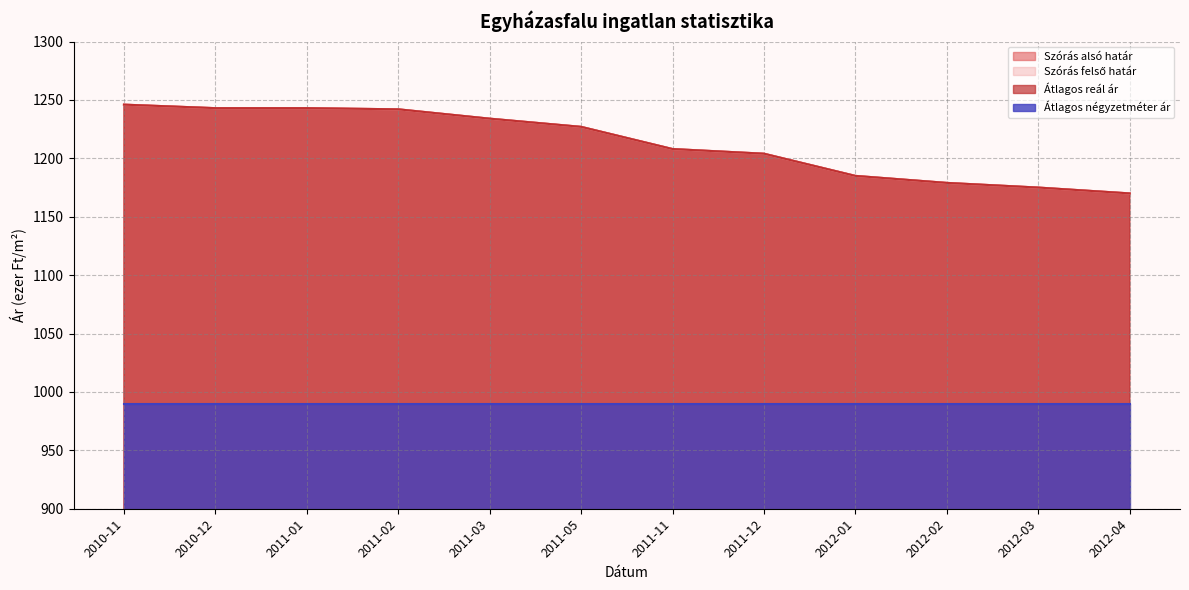

Where is Átlagos reál ár nearest to the value 1208?

2011-11